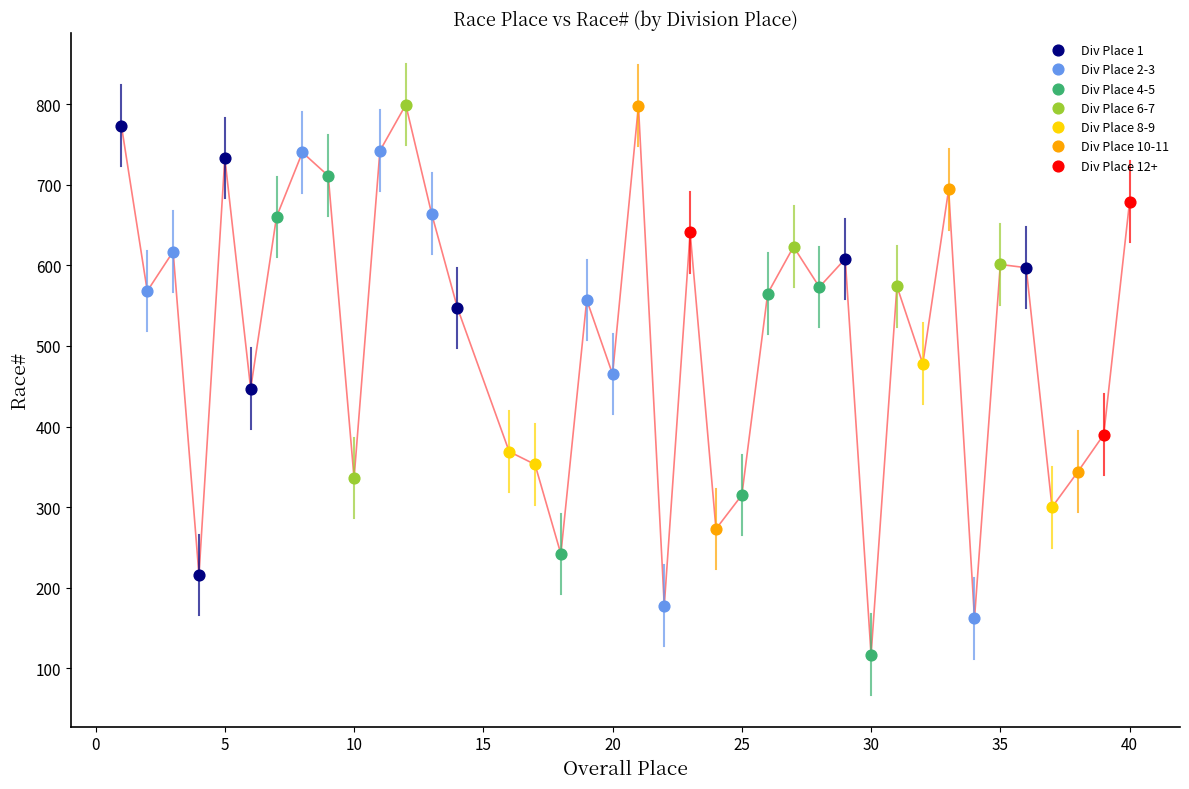

Which series reaches the minimum Y coordinate?

Div Place 4-5